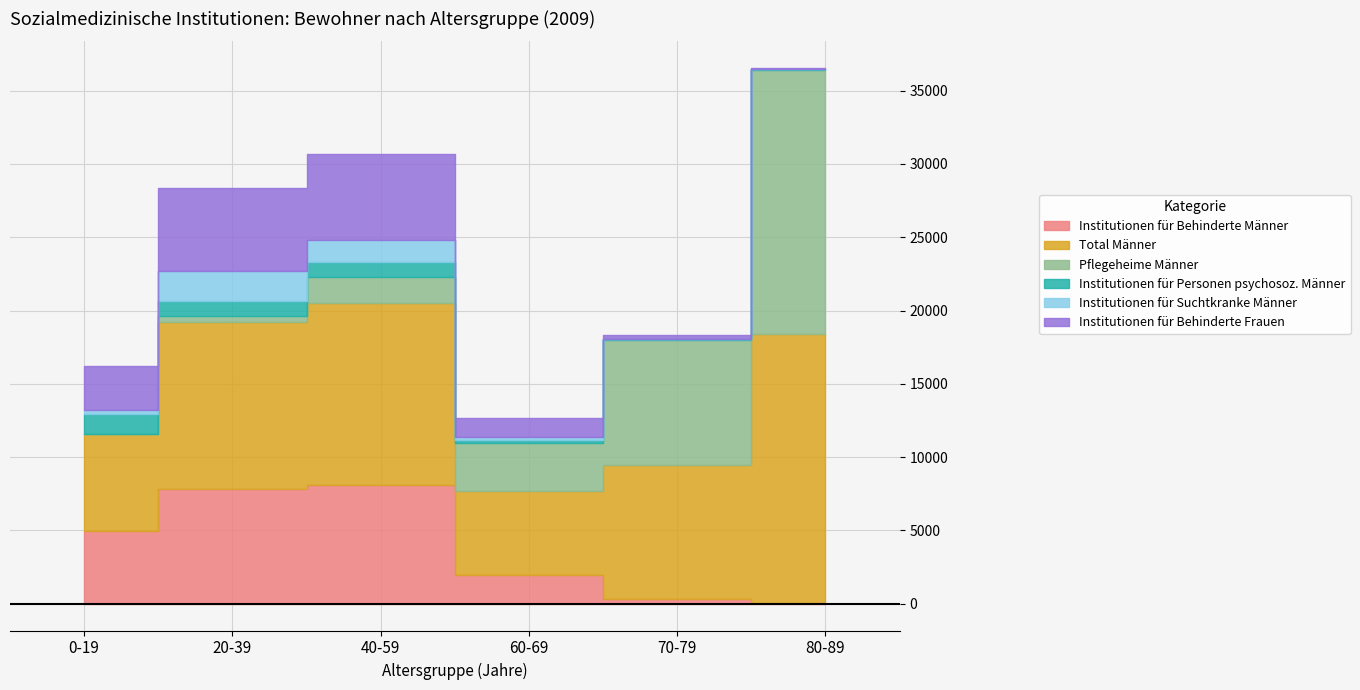

What is the maximum value shown in the chart?

18335